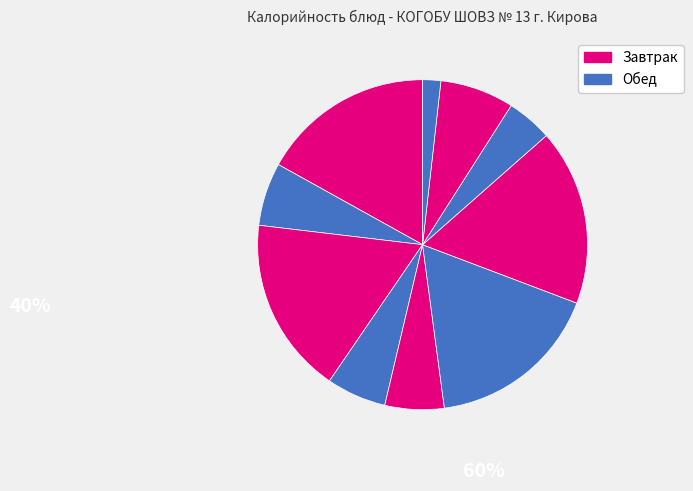

How many slices are in this pie chart?

10